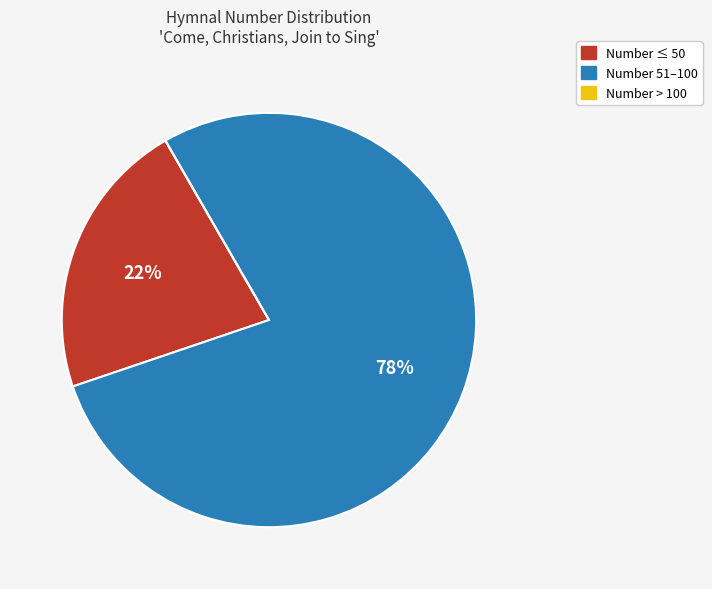

Which slice represents more than half of the pie?

Number 51–100